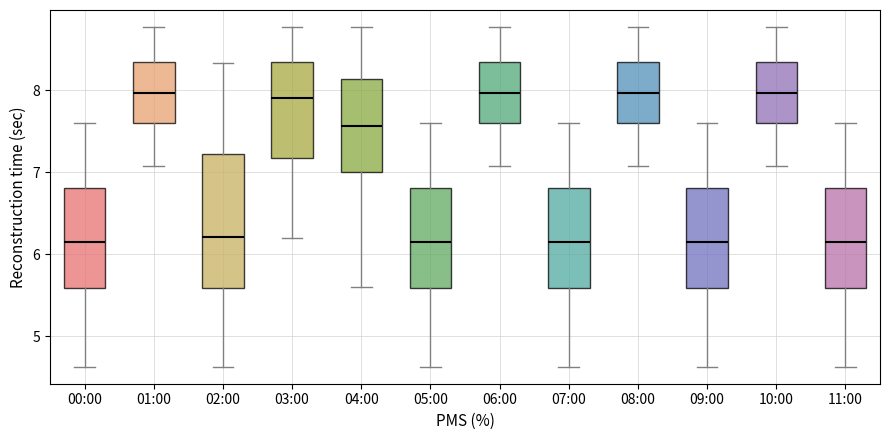

Where is the upper edge of the box for 00:00 on the y-axis? The values are not printed on the chart, so give them approximately, as read against the axis.

6.8